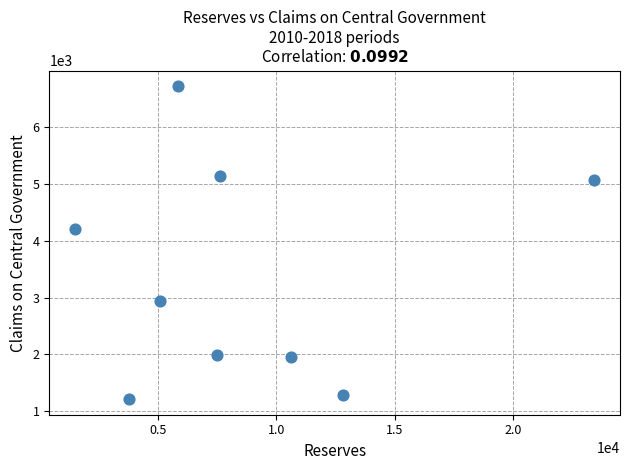

What Y value in the scatter plot is closest to 3968?

4208.7